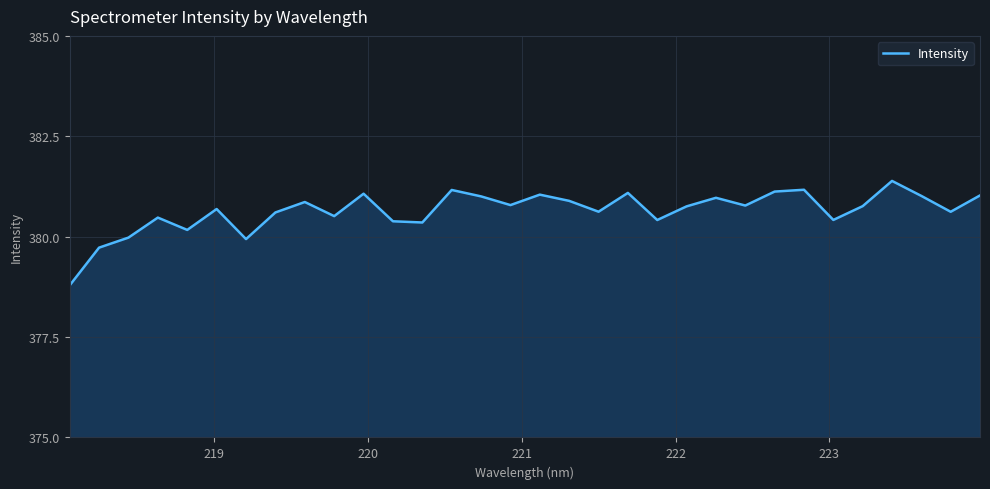

What is the difference between the second highest and second lowest values?

1.4